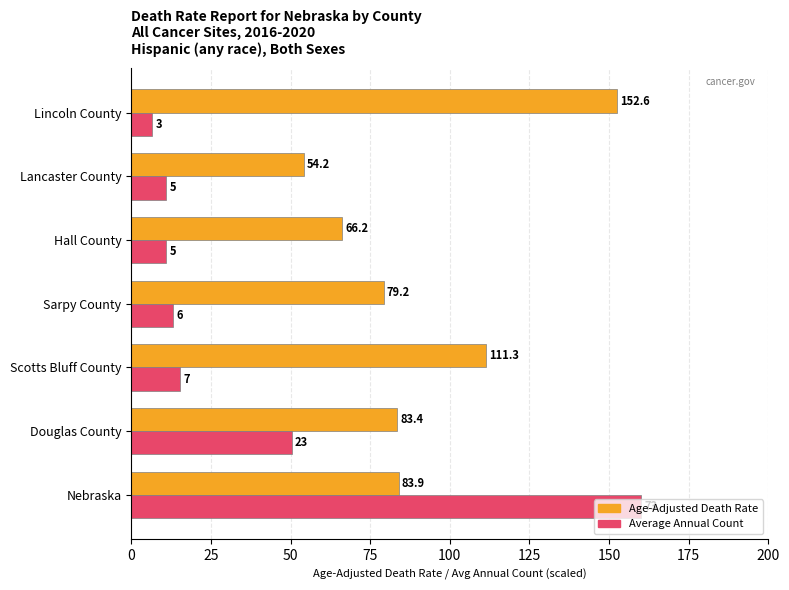

What is the difference between the highest and lowest values at Lincoln County?

146.0